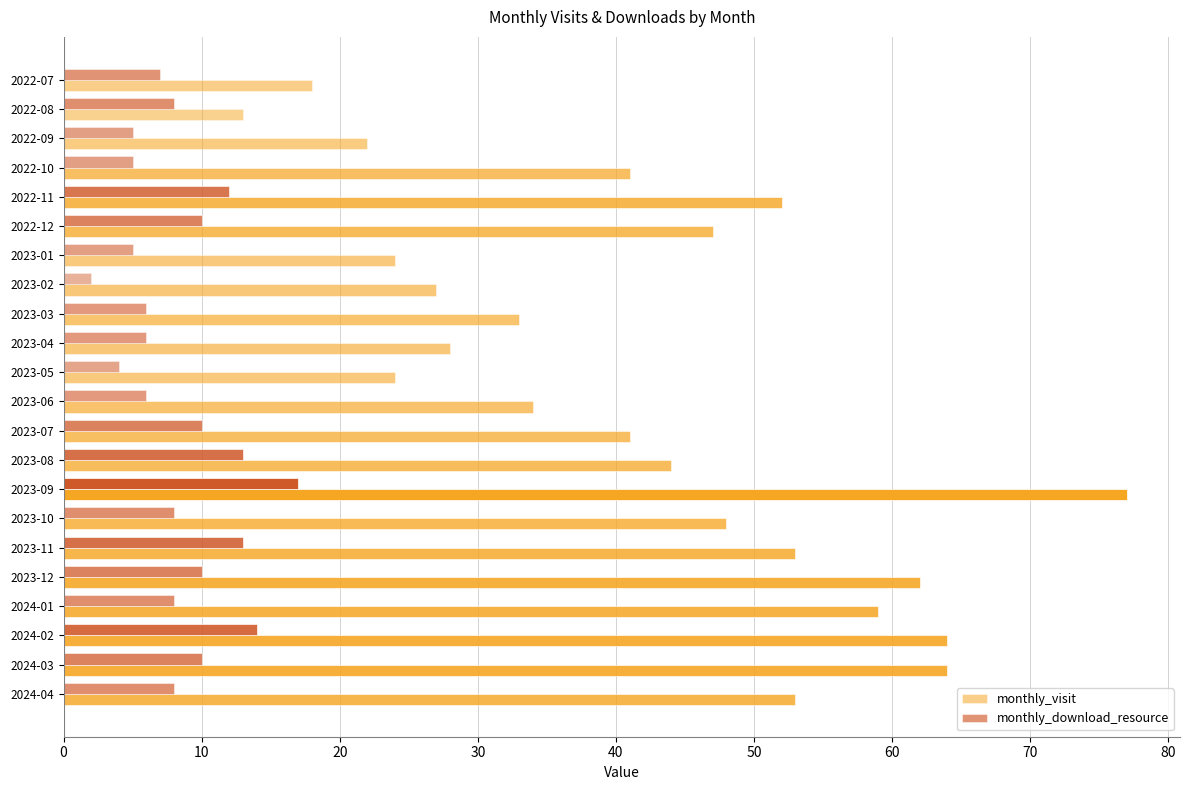

True or false: monthly_visit has a value of 17 at 2023-03.

False